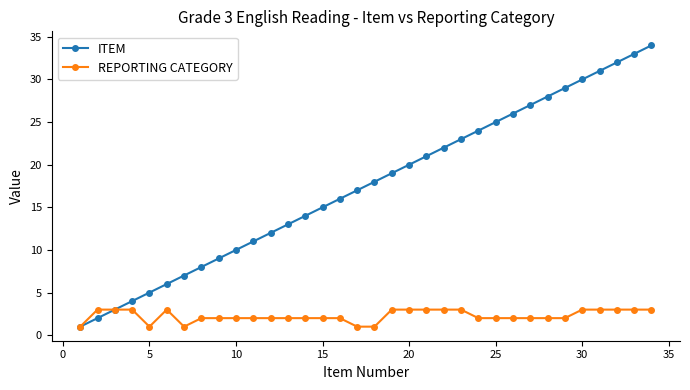

Rank the series by their average value, from lowest to highest.

REPORTING CATEGORY, ITEM